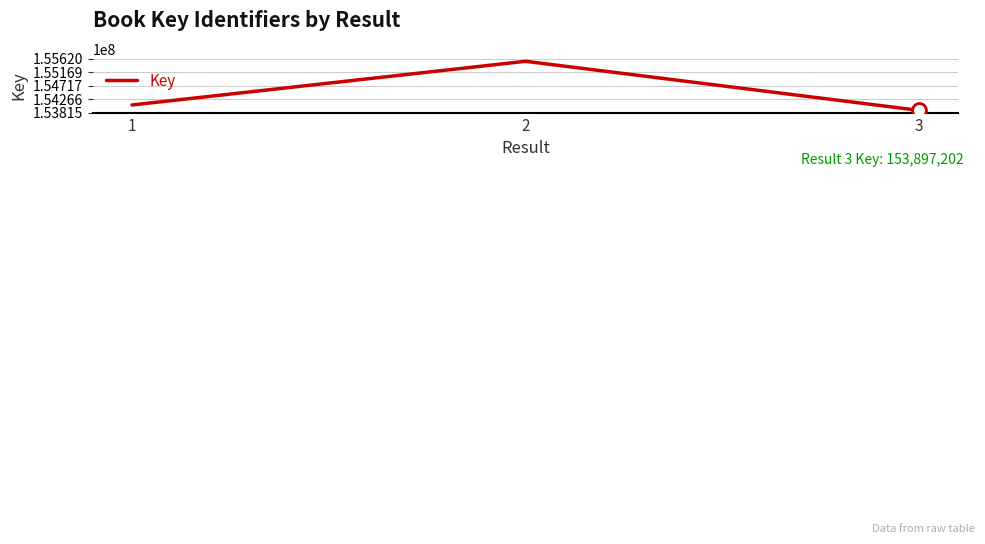

Rank the categories by value from lowest to highest.

3, 1, 2